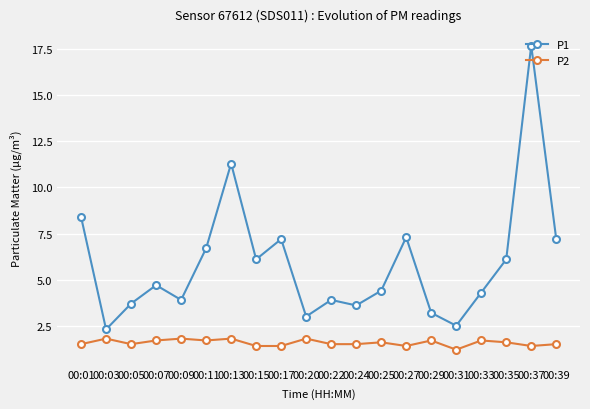

What is the sum of all P1 values?

117.5